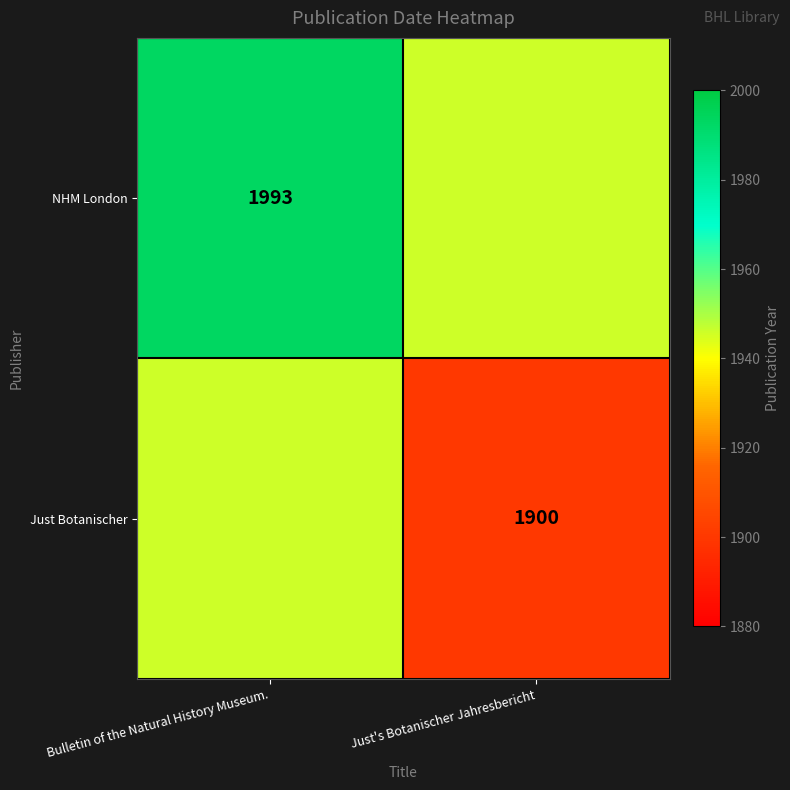

What is the total value across all series at Bulletin of the Natural History Museum.?

3939